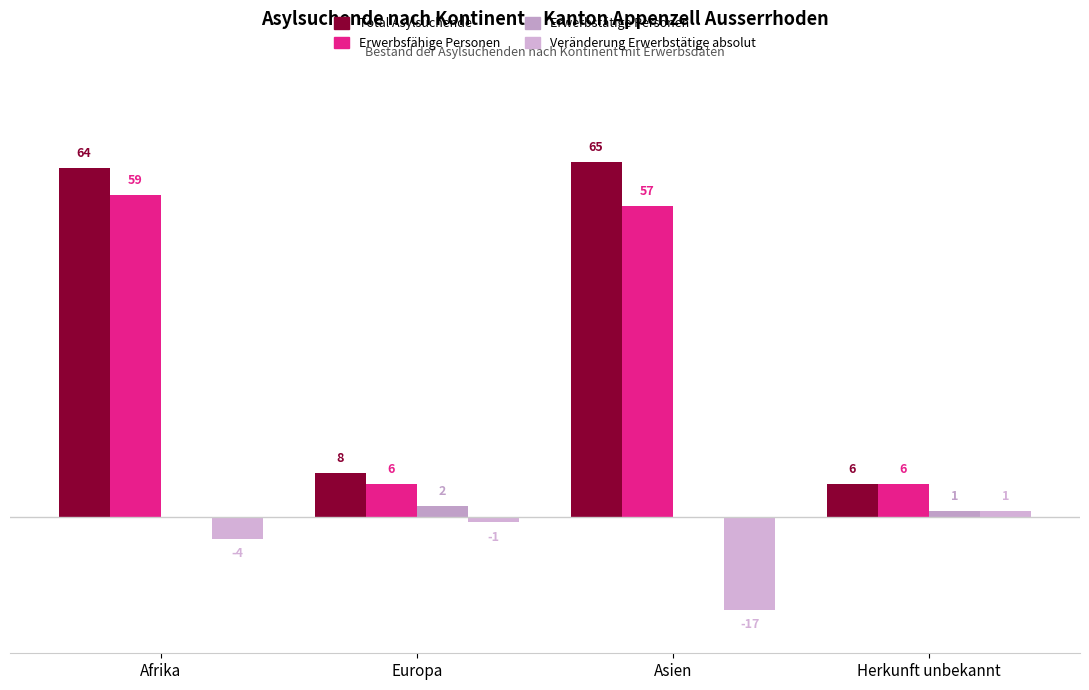

What is the difference between the highest and lowest values at Afrika?

68